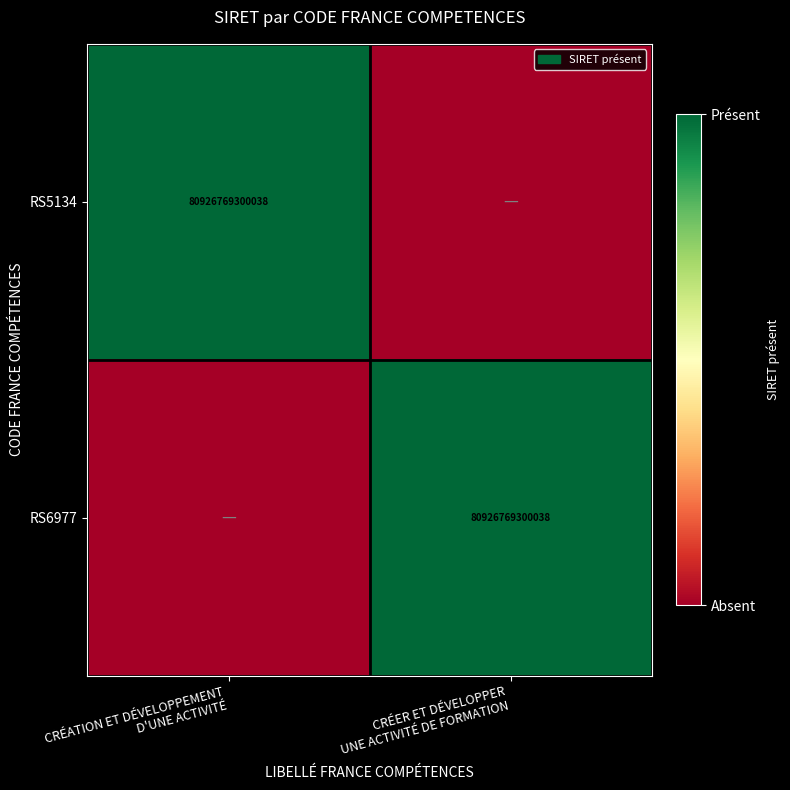

What is the sum of all RS6977 values?

1